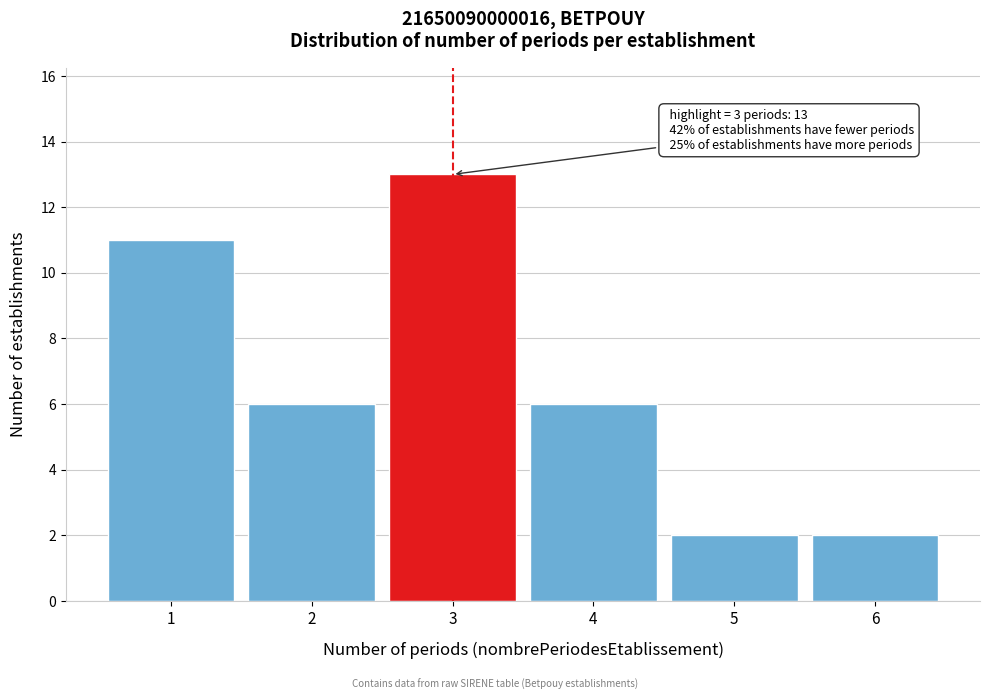

Reading left to right, extract all data points from this chart.

11	6	13	6	2	2